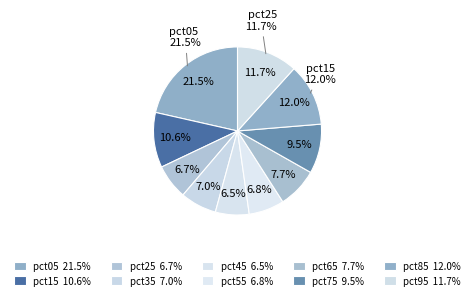

Count the number of slices in the pie.

10